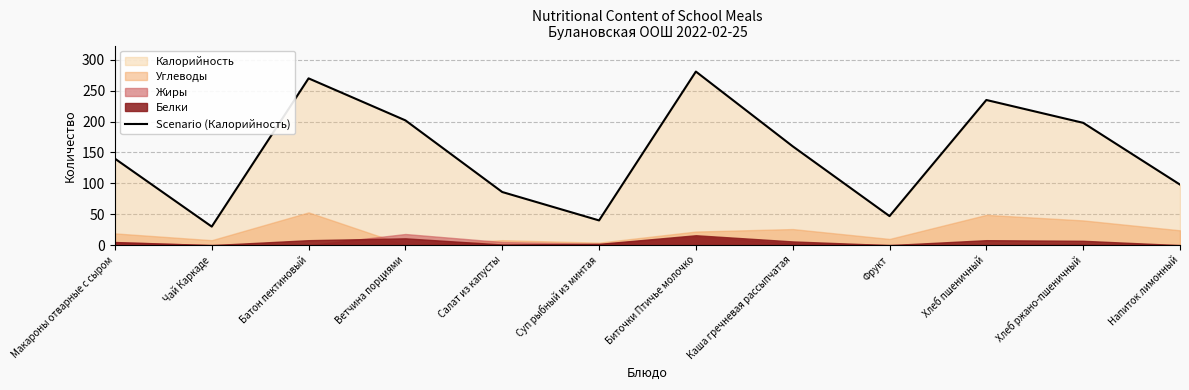

What is the value of the 10th point from the left?

235